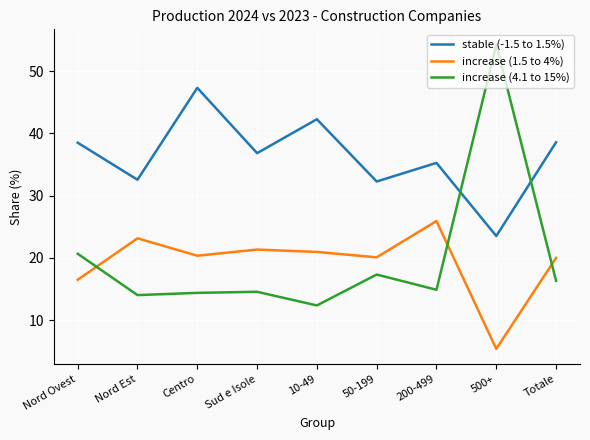

What position from the right is 200-499?

3